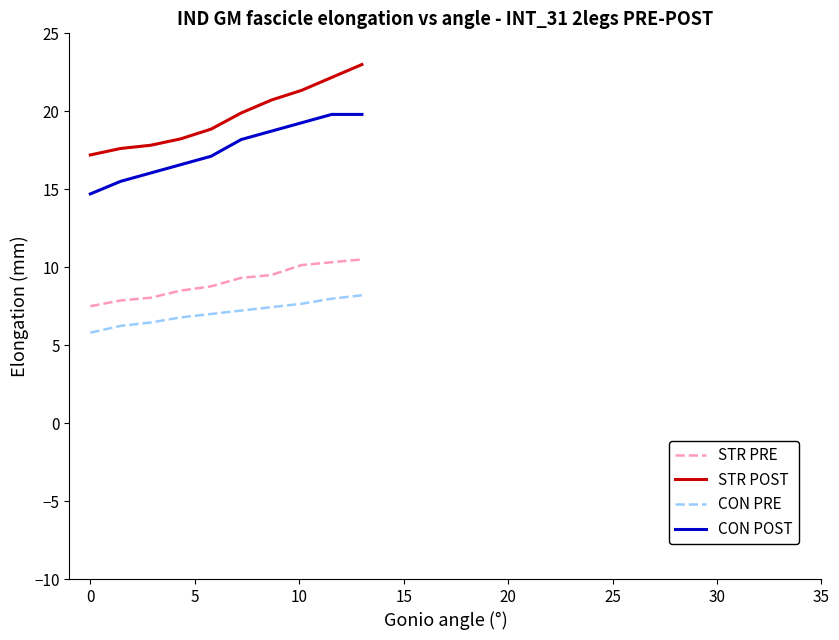

Which series has the largest total across all categories?

STR POST